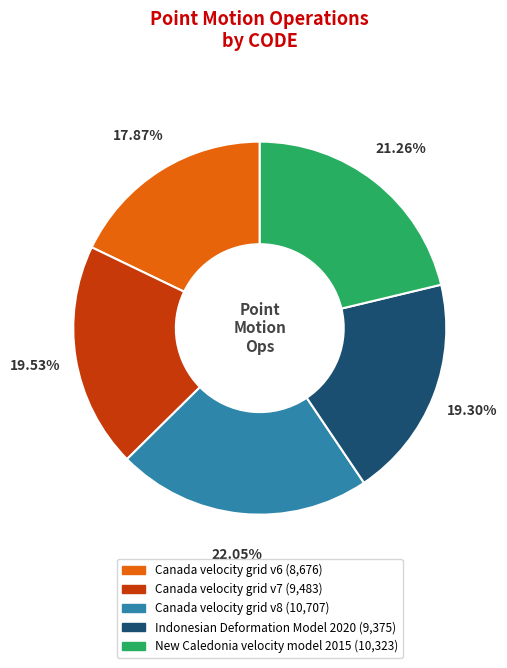

To the nearest percent, what portion does New Caledonia velocity model 2015 represent?

21%